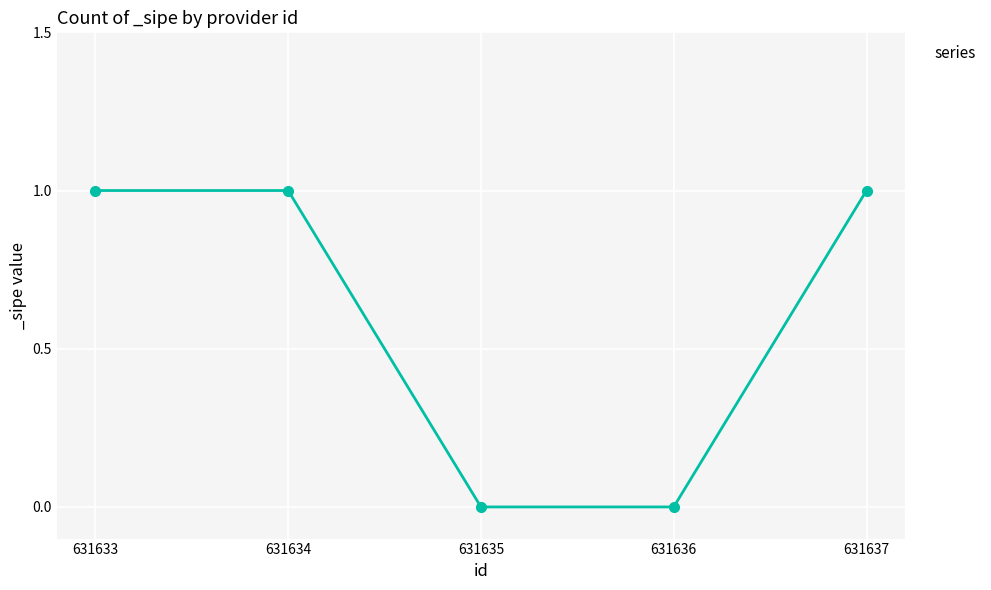

Reading left to right, list all the values displayed in this chart.

631633=1	631634=1	631635=0	631636=0	631637=1